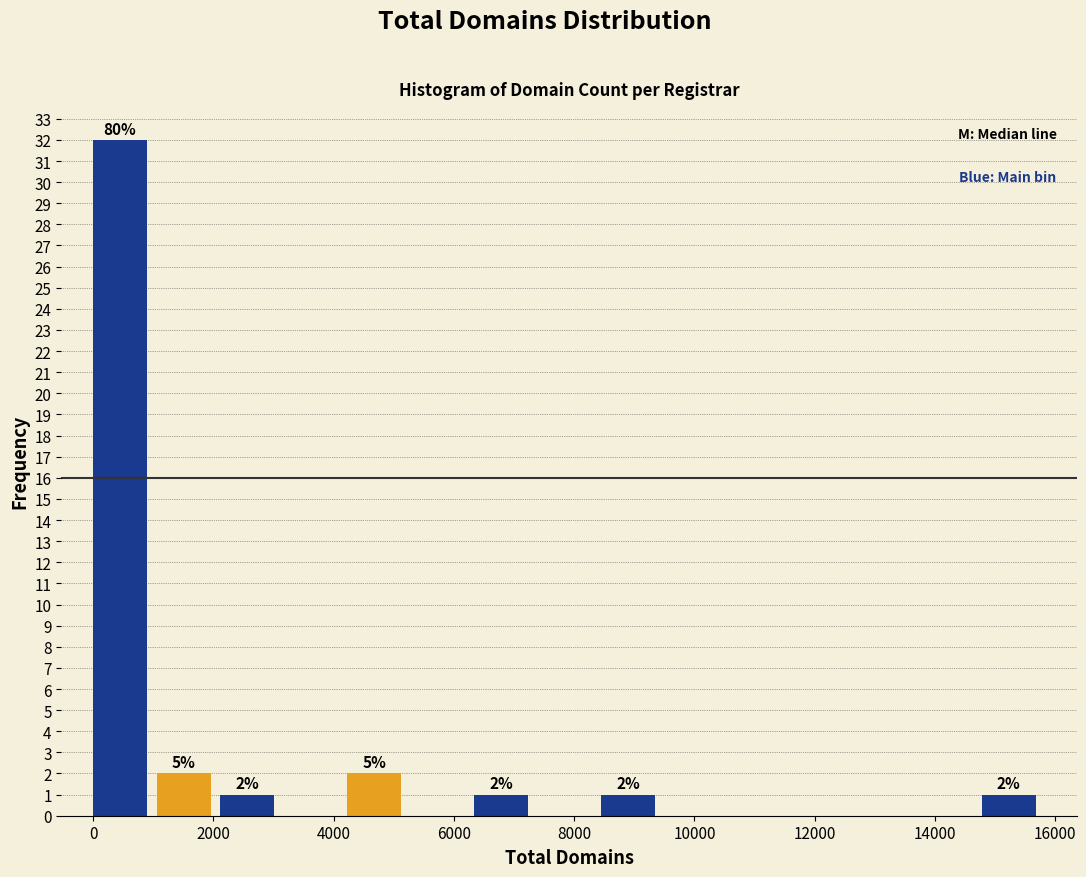

Over which range of the x-axis is the bar tallest?

0 to 1000